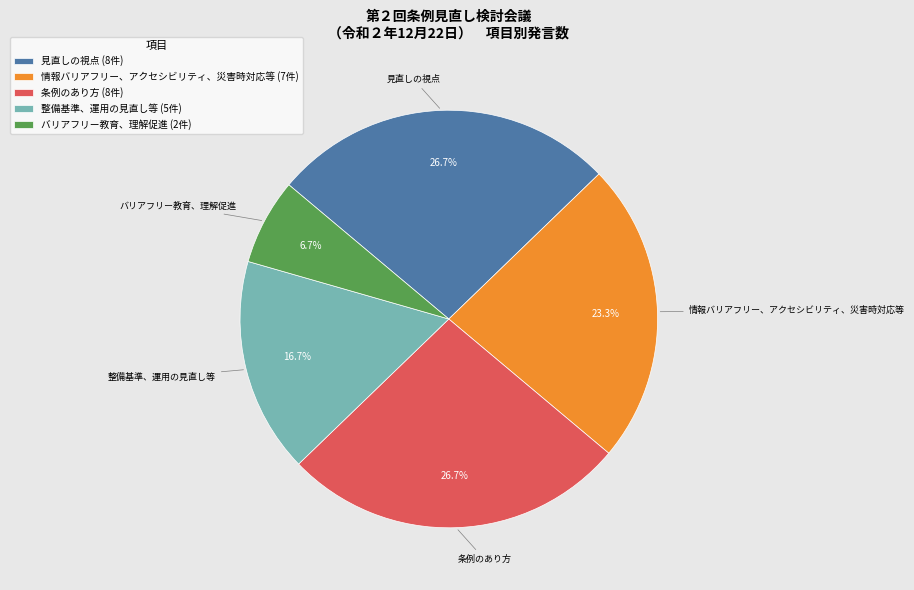

To the nearest percent, what is the average slice percentage?

20%